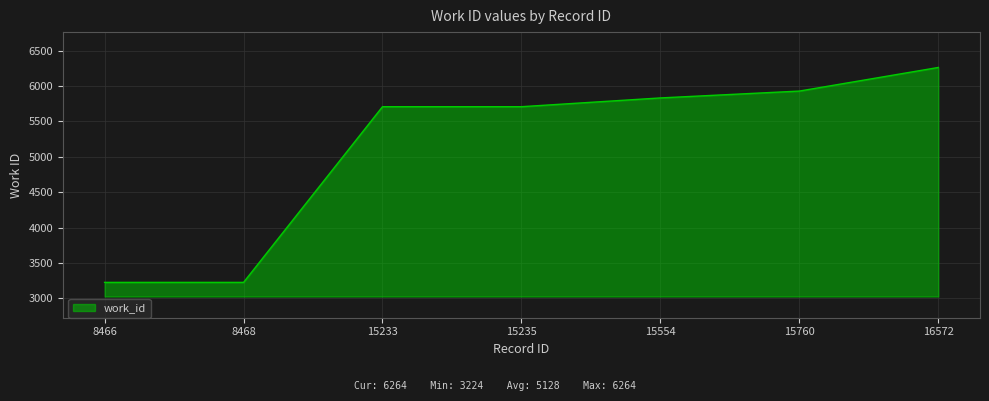

True or false: there are more than 2 points higher than both neighbors.

False